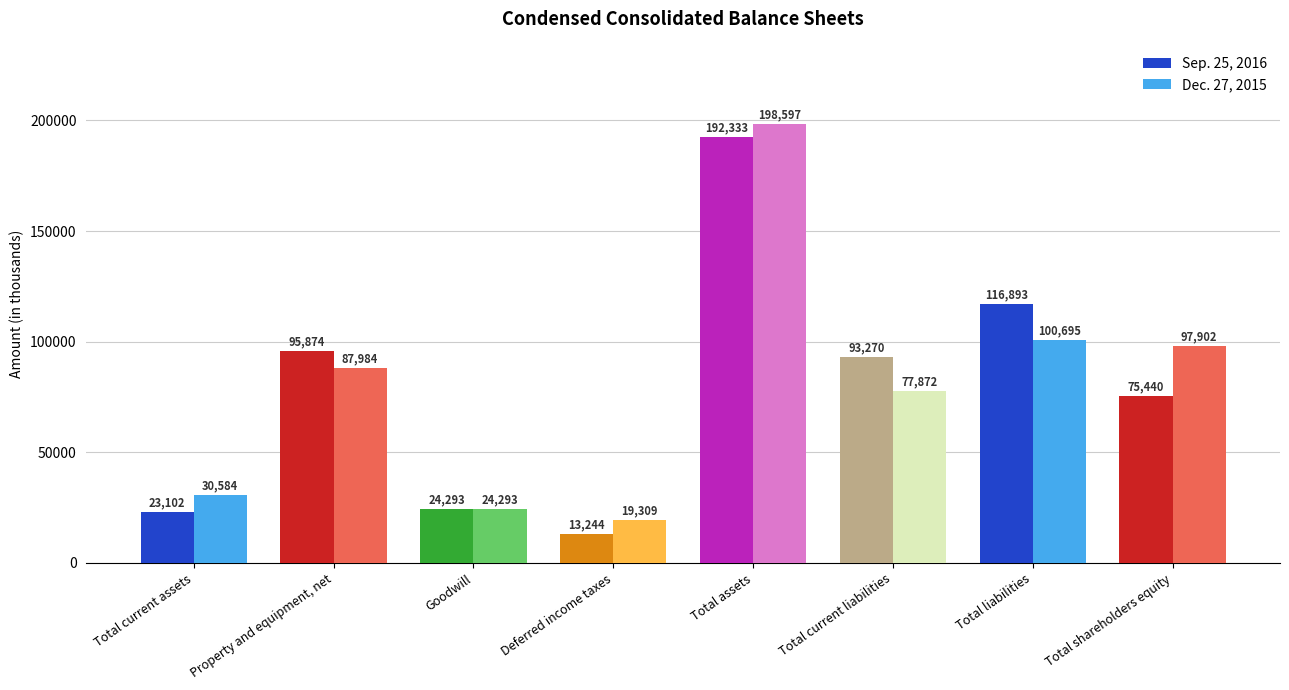

What is the approximate value of Sep. 25, 2016 at Total liabilities, to the nearest 10?

116890